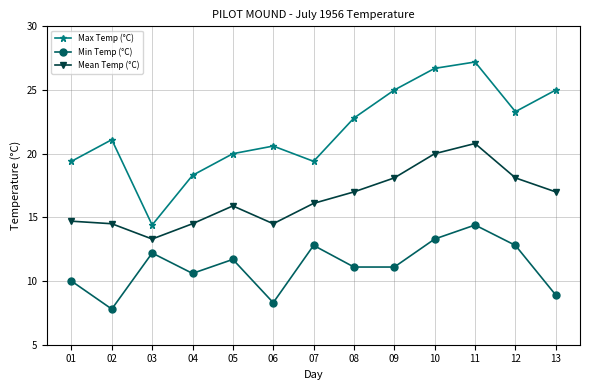

At which category does Max Temp (°C) reach its first local valley?

03